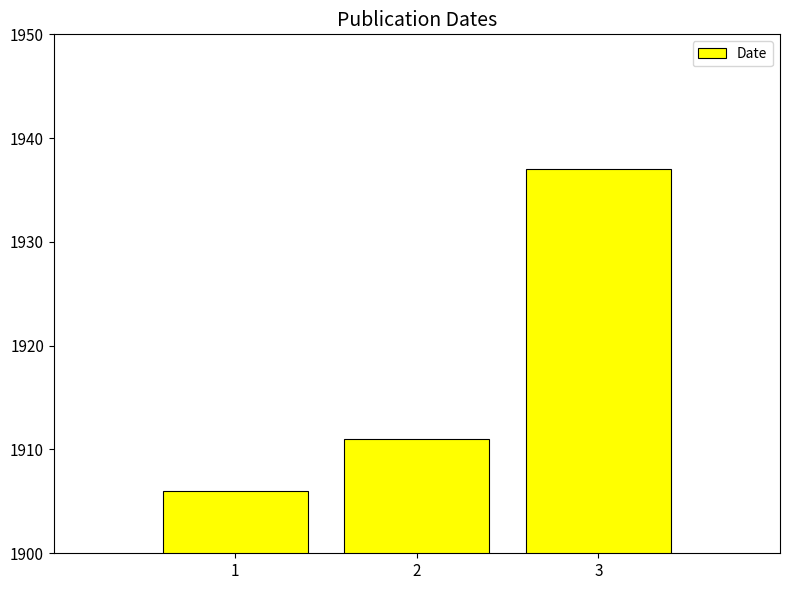

What is the ratio of the value at 2 to the value at 1?

1.0